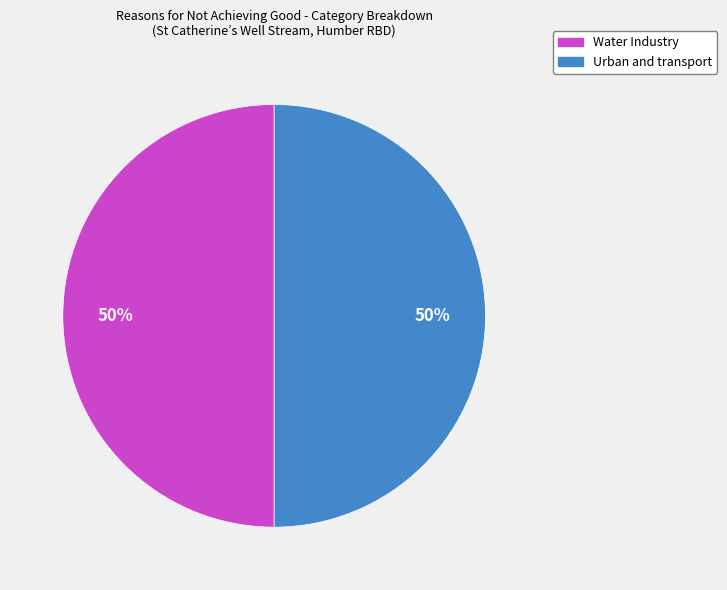

The Water Industry slice represents 40% of the pie. True or false?

False